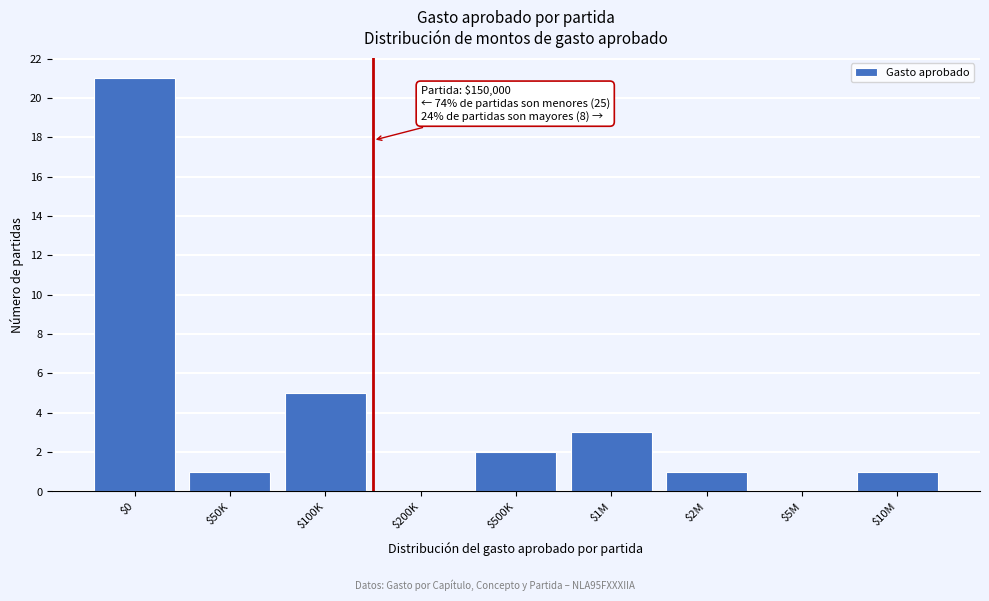

The chart shows a value of -14 at $5M. True or false?

False